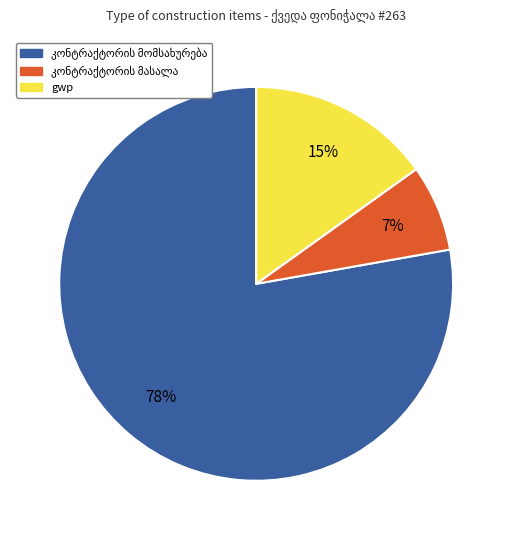

To the nearest percent, what portion does gwp represent?

15%